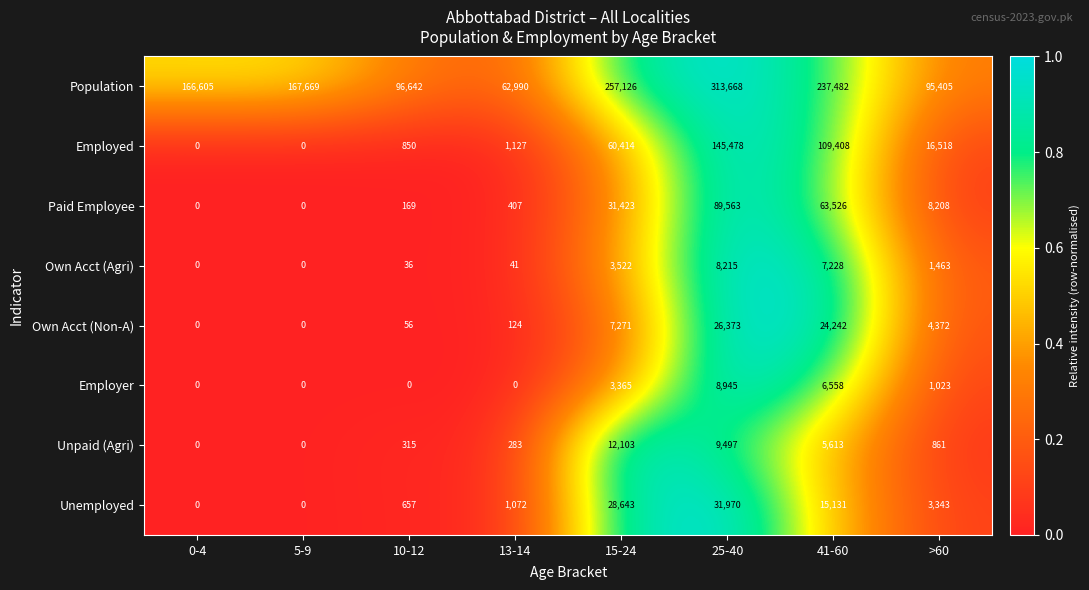

How many distinct data groups are displayed?

8